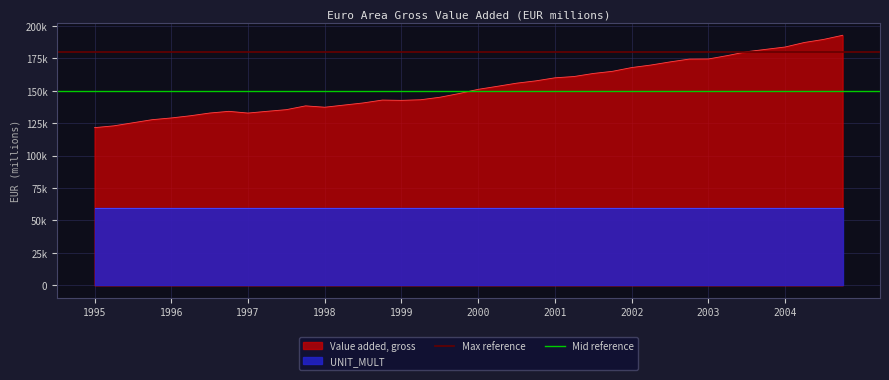

What is the approximate value of Mid reference at 1995?

150000